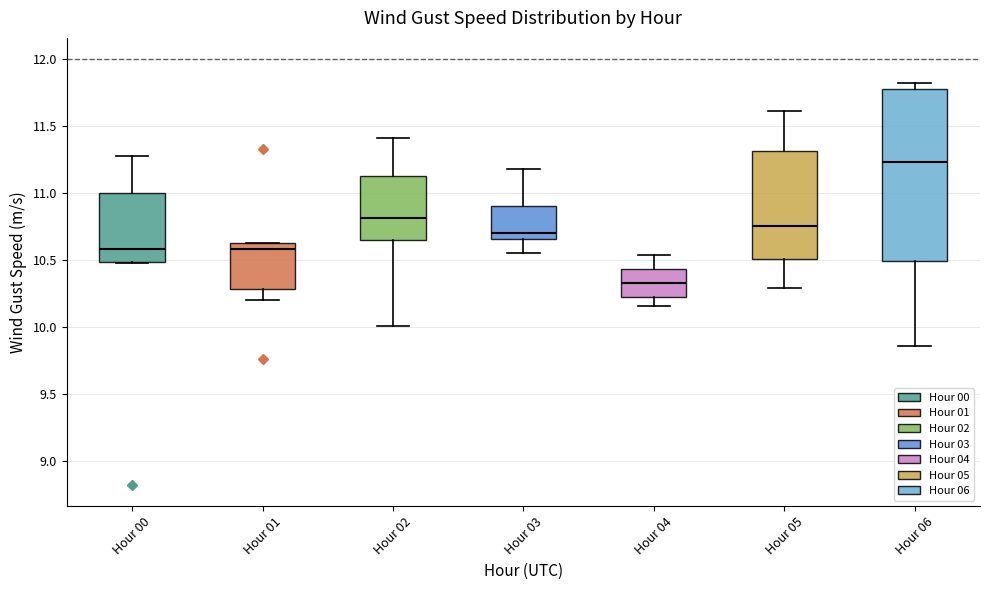

Reading left to right, read every box against the y-axis: the position of its median line, the range the box covers, and the ends of its whiskers. The values are not printed on the chart, so give them approximately, as read against the axis.

Hour 00: median 10.60, box 10.50 to 11.00, whiskers 10.50 to 11.30
Hour 01: median 10.60, box 10.30 to 10.65, whiskers 10.20 to 10.65
Hour 02: median 10.80, box 10.65 to 11.15, whiskers 10.00 to 11.40
Hour 03: median 10.70, box 10.65 to 10.90, whiskers 10.55 to 11.20
Hour 04: median 10.35, box 10.25 to 10.45, whiskers 10.15 to 10.55
Hour 05: median 10.75, box 10.50 to 11.30, whiskers 10.30 to 11.60
Hour 06: median 11.25, box 10.50 to 11.80, whiskers 9.85 to 11.80 (just above the box's upper edge)